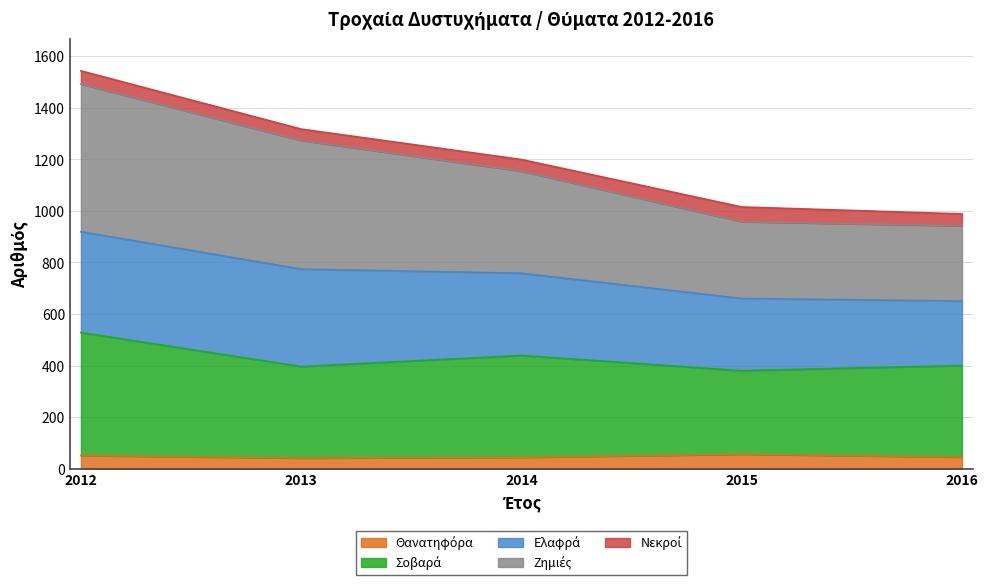

What is the total value across all series at 2014?

1199